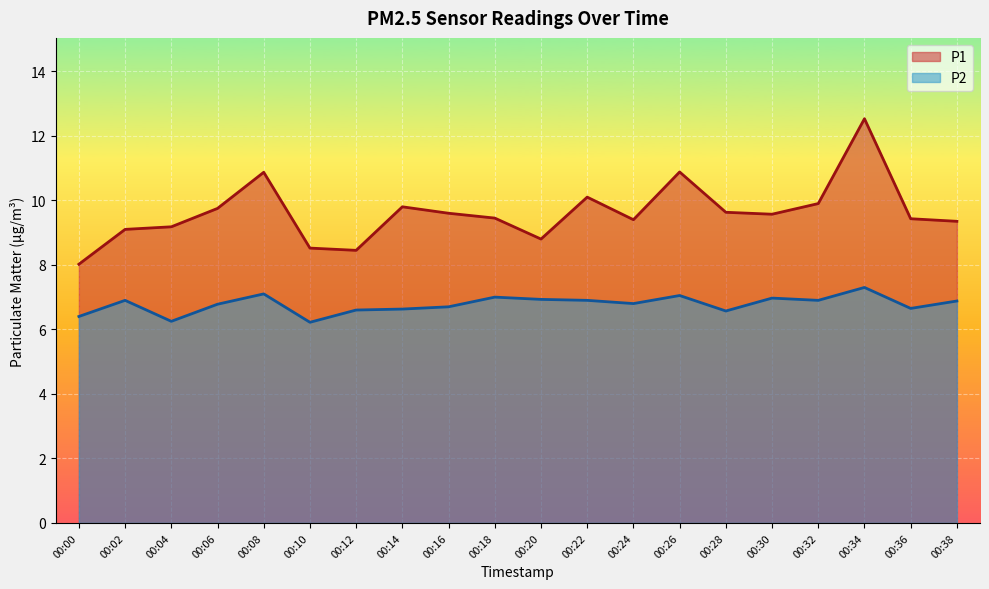

How many interior local peaks does the P2 series have?

6